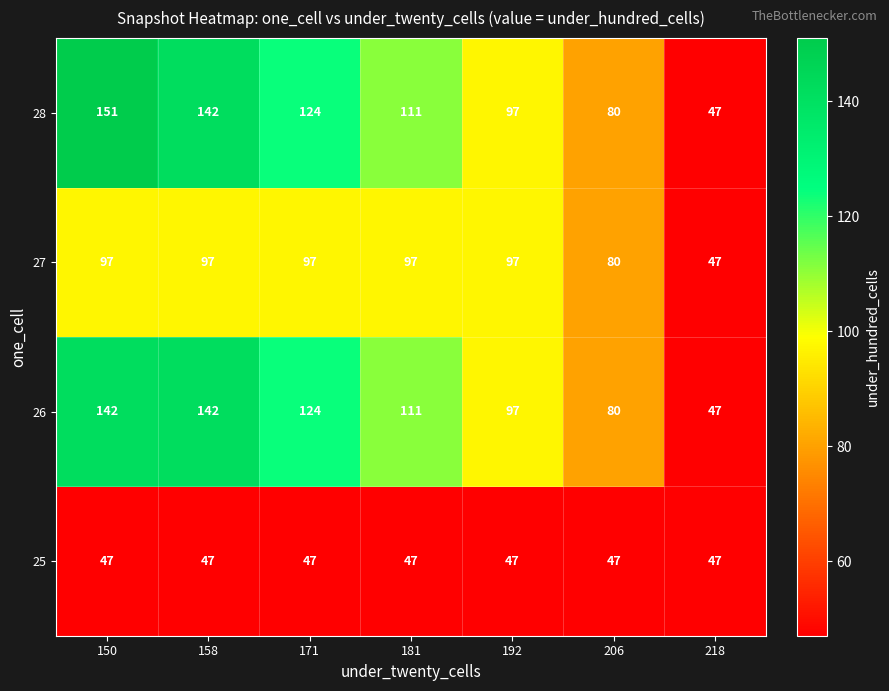

Reading left to right, extract all data points from this chart.

28: 150=151	158=142	171=124	181=111	192=97	206=80	218=47
27: 150=97	158=97	171=97	181=97	192=97	206=80	218=47
26: 150=142	158=142	171=124	181=111	192=97	206=80	218=47
25: 150=47	158=47	171=47	181=47	192=47	206=47	218=47